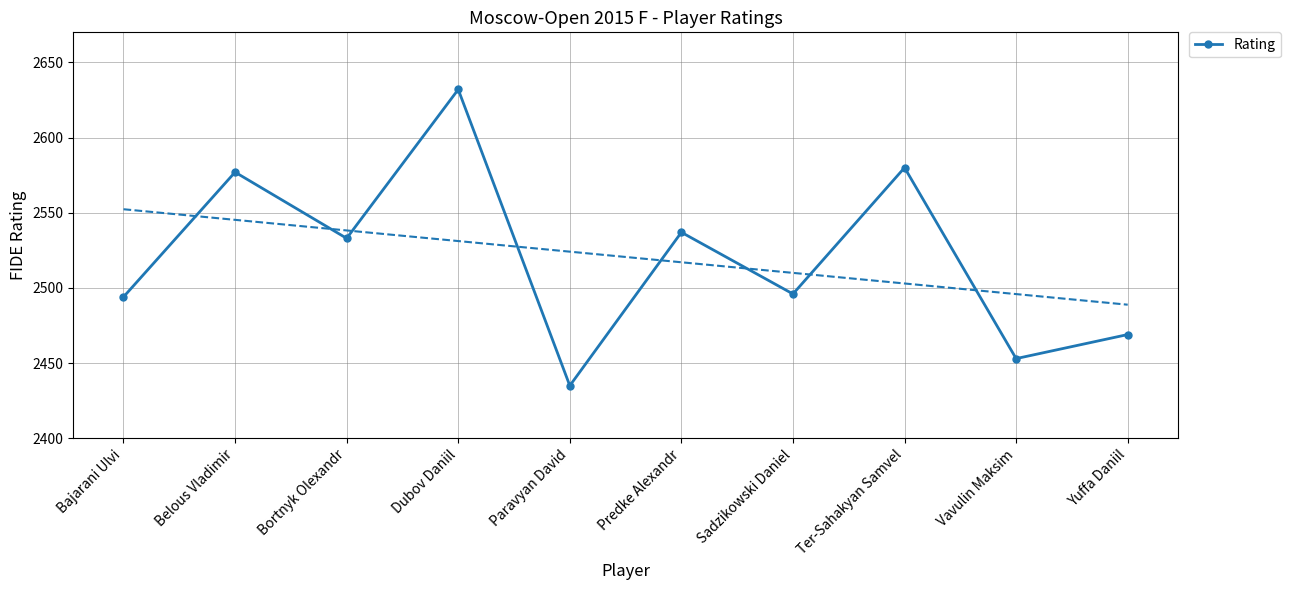

What is the smallest value displayed?

2435